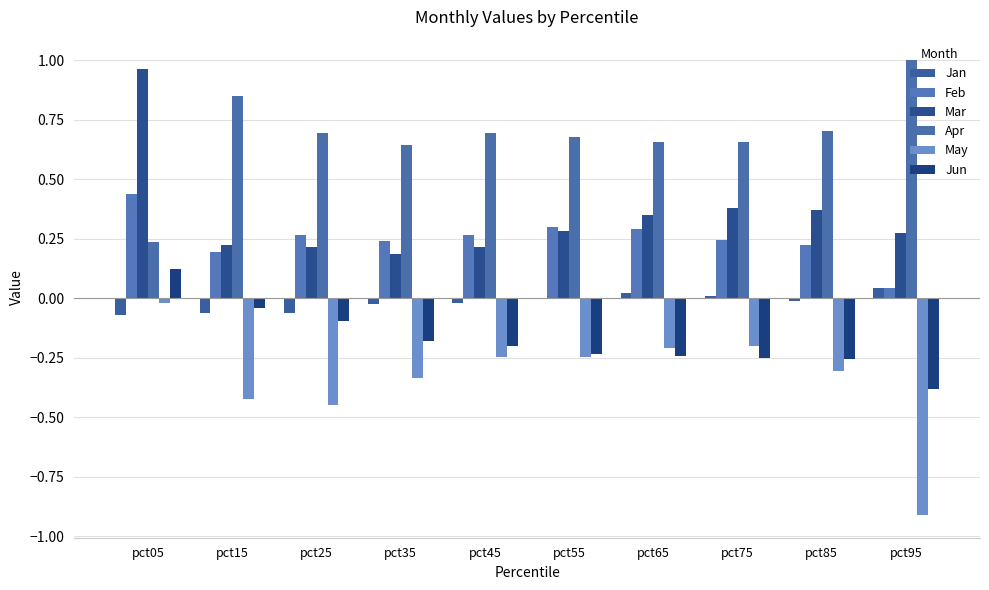

How many groups of bars are there?

10